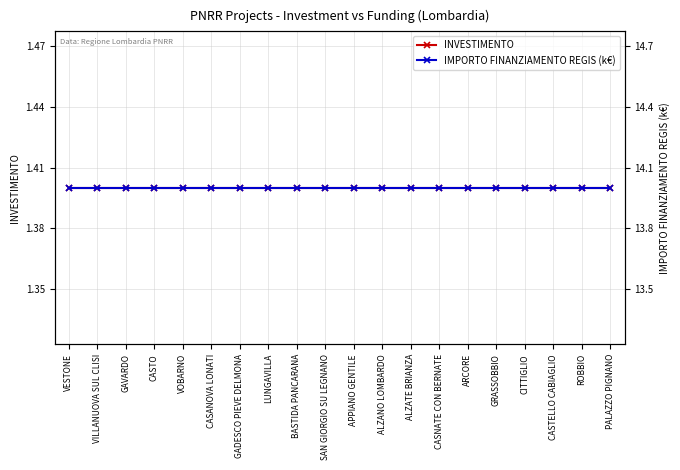

What position from the left is GRASSOBBIO?

16